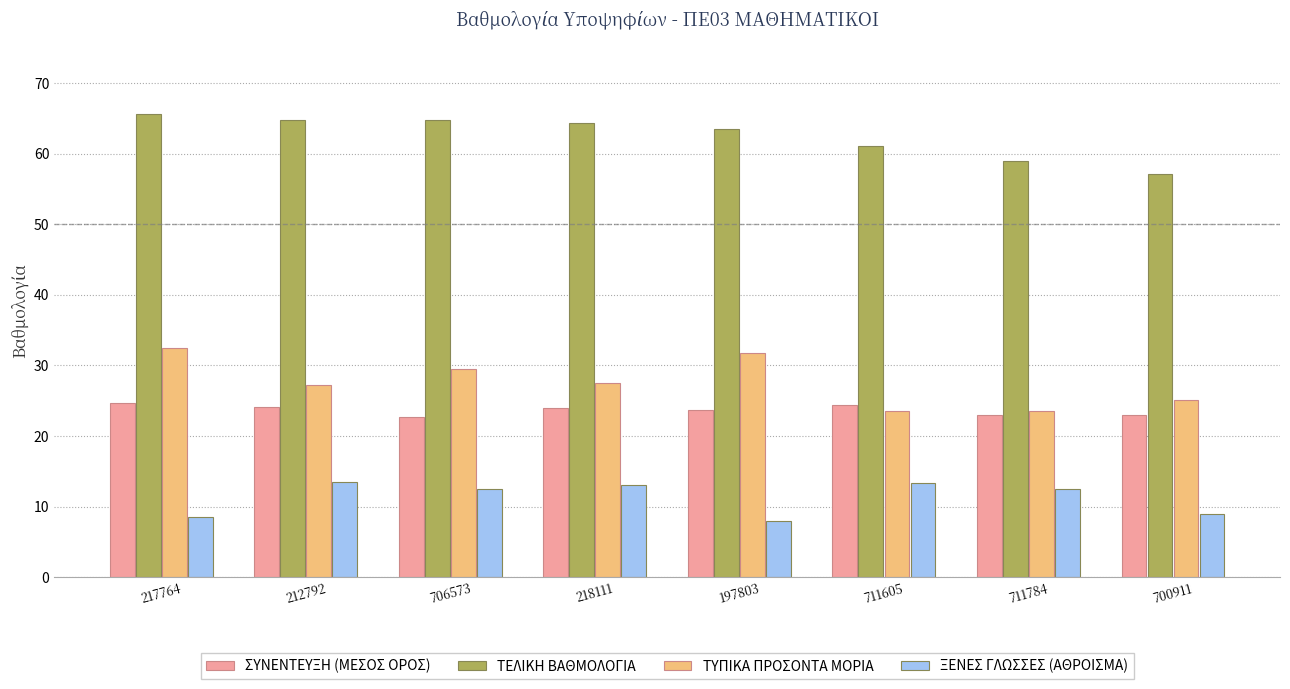

What are all the series names shown in the legend?

ΣΥΝΕΝΤΕΥΞΗ (ΜΕΣΟΣ ΟΡΟΣ), ΤΕΛΙΚΗ ΒΑΘΜΟΛΟΓΙΑ, ΤΥΠΙΚΑ ΠΡΟΣΟΝΤΑ ΜΟΡΙΑ, ΞΕΝΕΣ ΓΛΩΣΣΕΣ (ΑΘΡΟΙΣΜΑ)